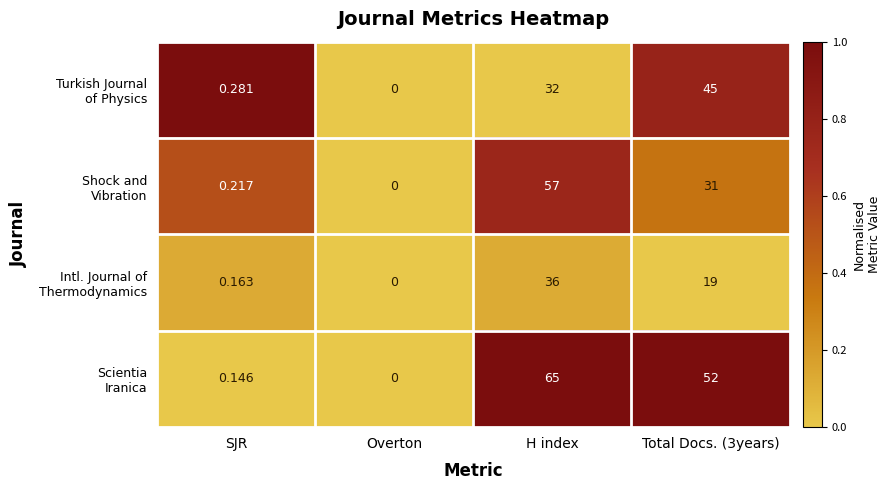

At which category does the chart reach its peak across all series?

H index